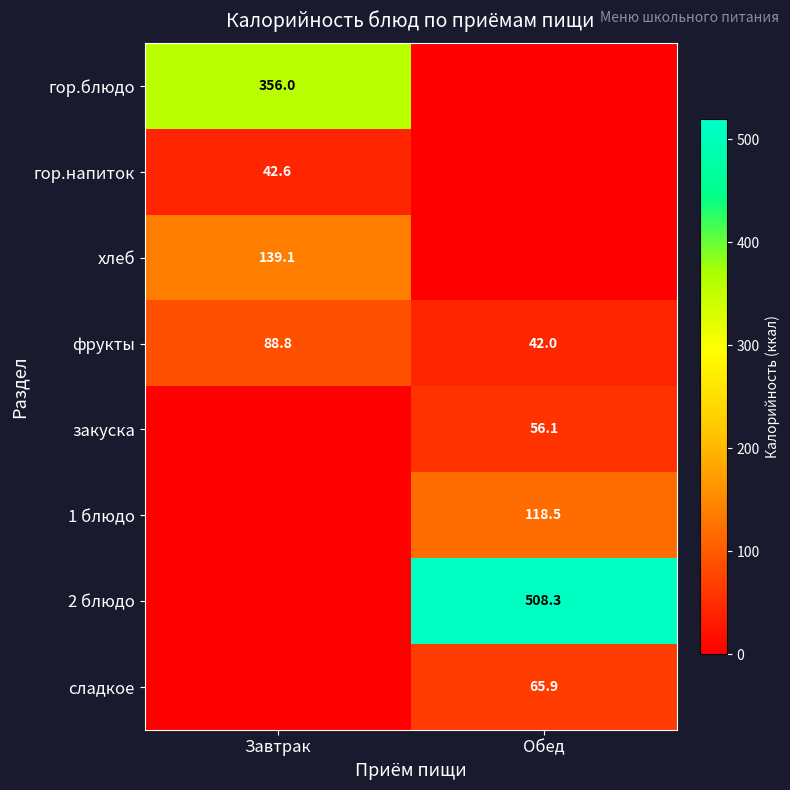

The 1 блюдо series shows 118.5 at Обед. True or false?

True